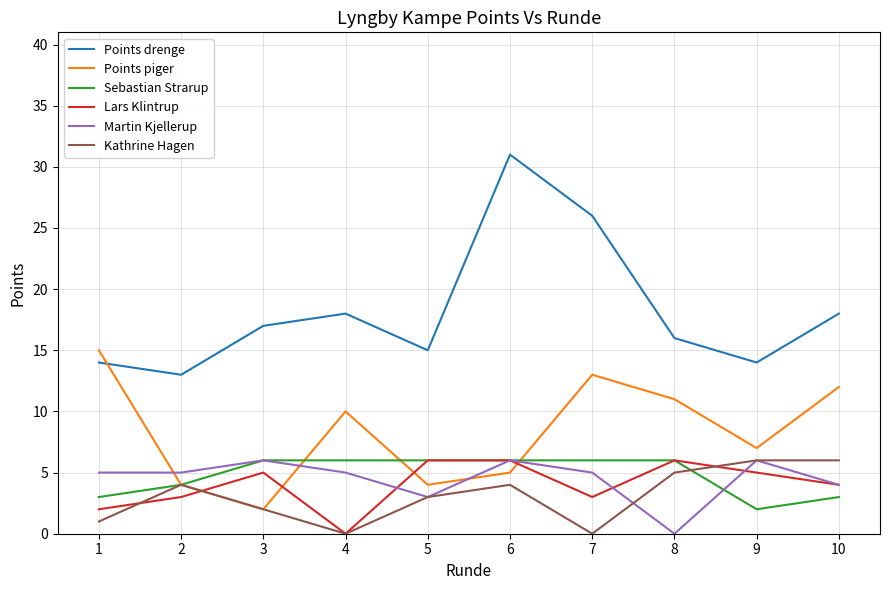

How many times do Points piger and Lars Klintrup cross each other?

4